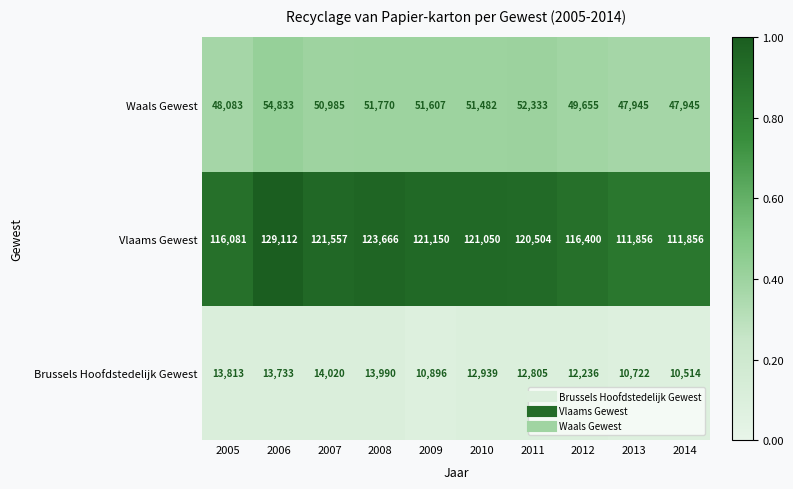

At which category does the chart reach its minimum across all series?

2014